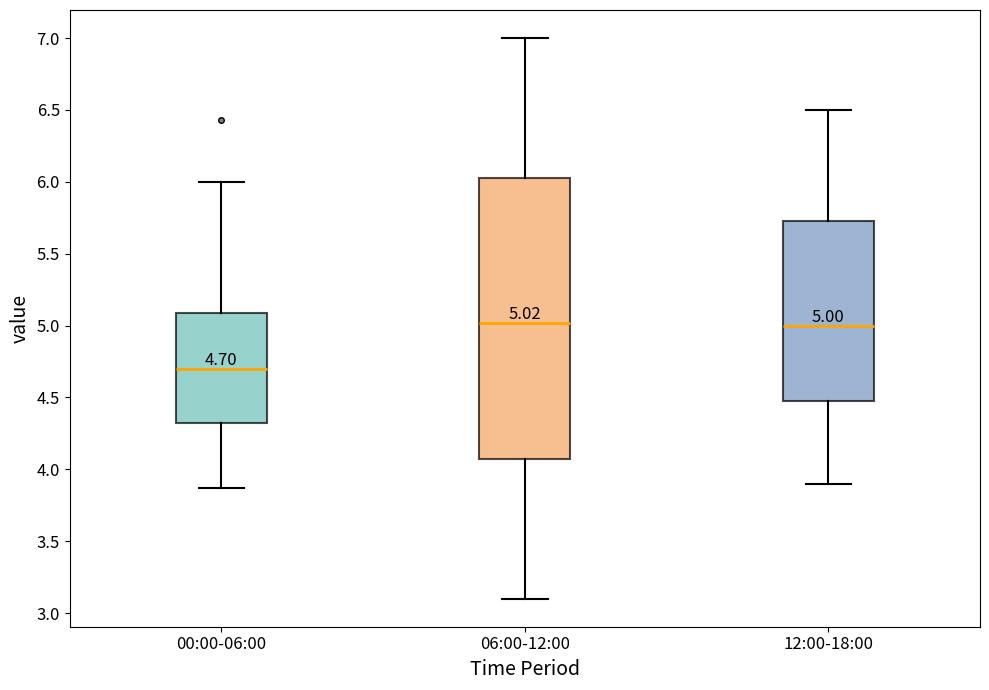

Comparing the boxes themselves (not the whiskers), which one is the tallest?

06:00-12:00